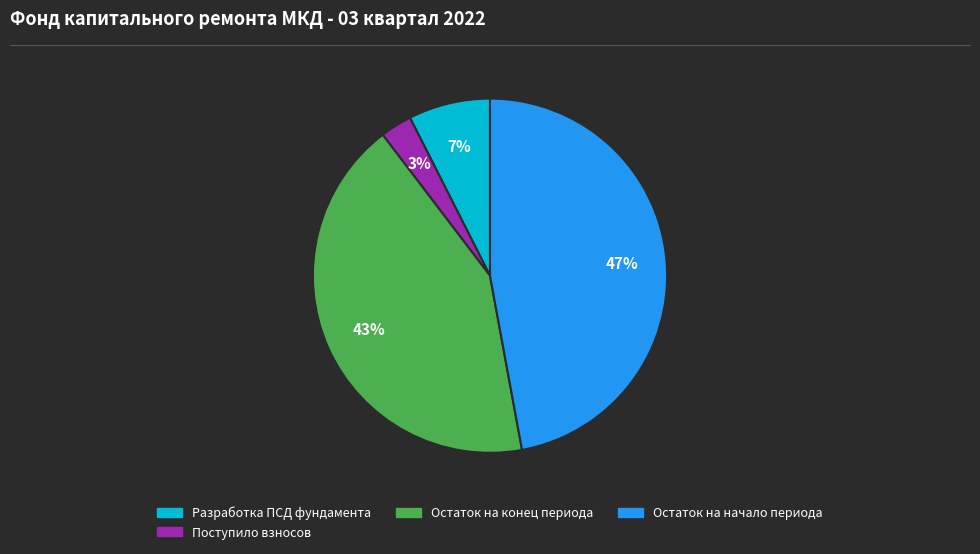

Is there any slice that represents more than half of the pie?

No